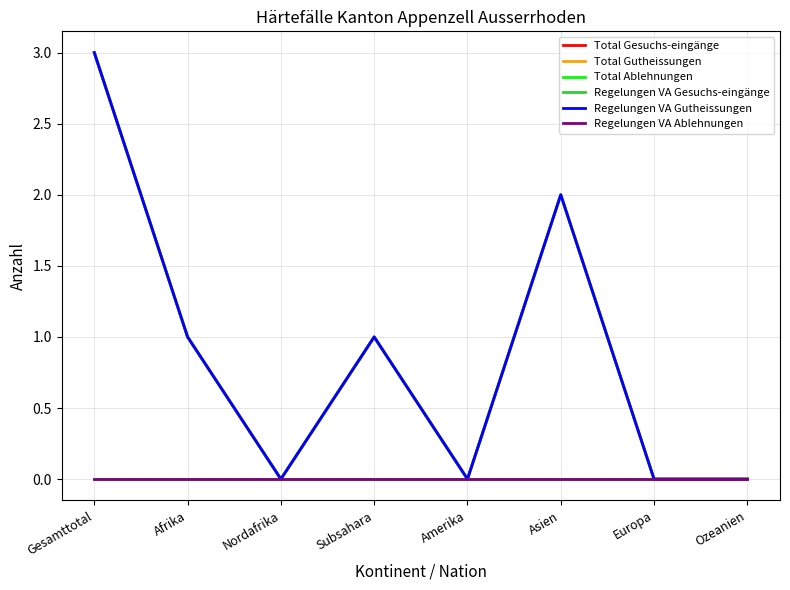

Is this an area chart (filled region under the line)?

No